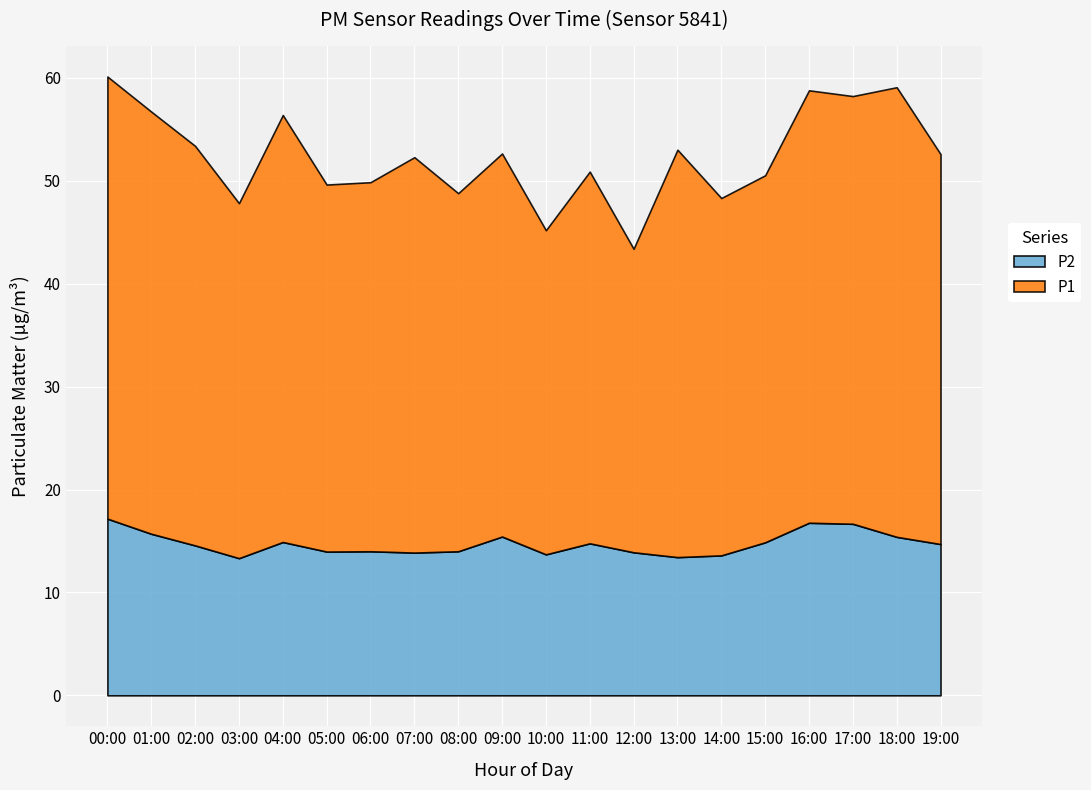

How many values in the P2 series are below 14?

7